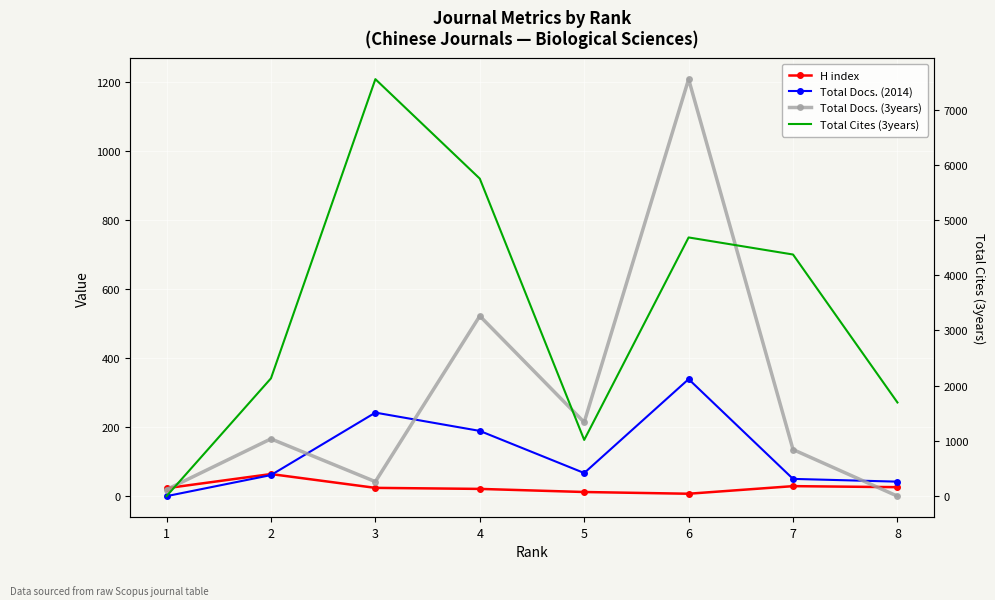

What is the maximum value shown in the chart?

7550